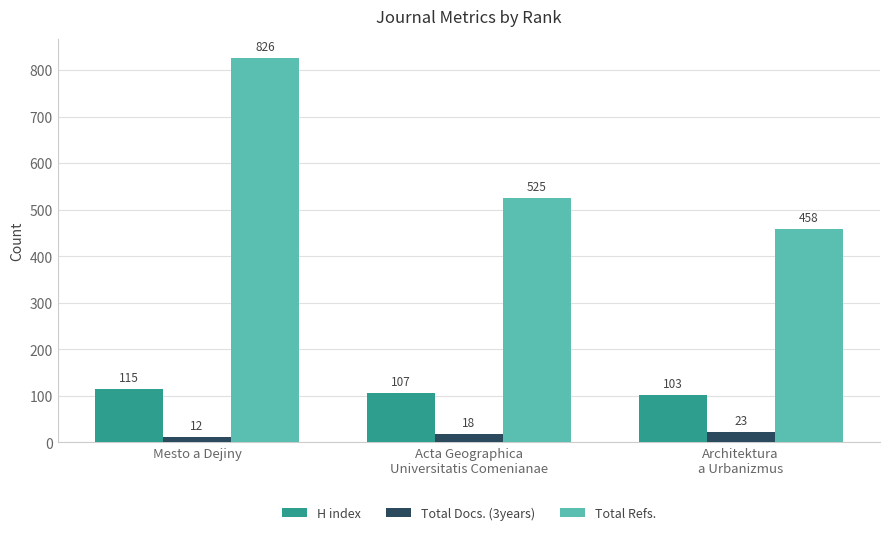

Reading right to left, what are all the values shown in this chart?

H index: Architektura
a Urbanizmus=103	Acta Geographica
Universitatis Comenianae=107	Mesto a Dejiny=115
Total Docs. (3years): Architektura
a Urbanizmus=23	Acta Geographica
Universitatis Comenianae=18	Mesto a Dejiny=12
Total Refs.: Architektura
a Urbanizmus=458	Acta Geographica
Universitatis Comenianae=525	Mesto a Dejiny=826